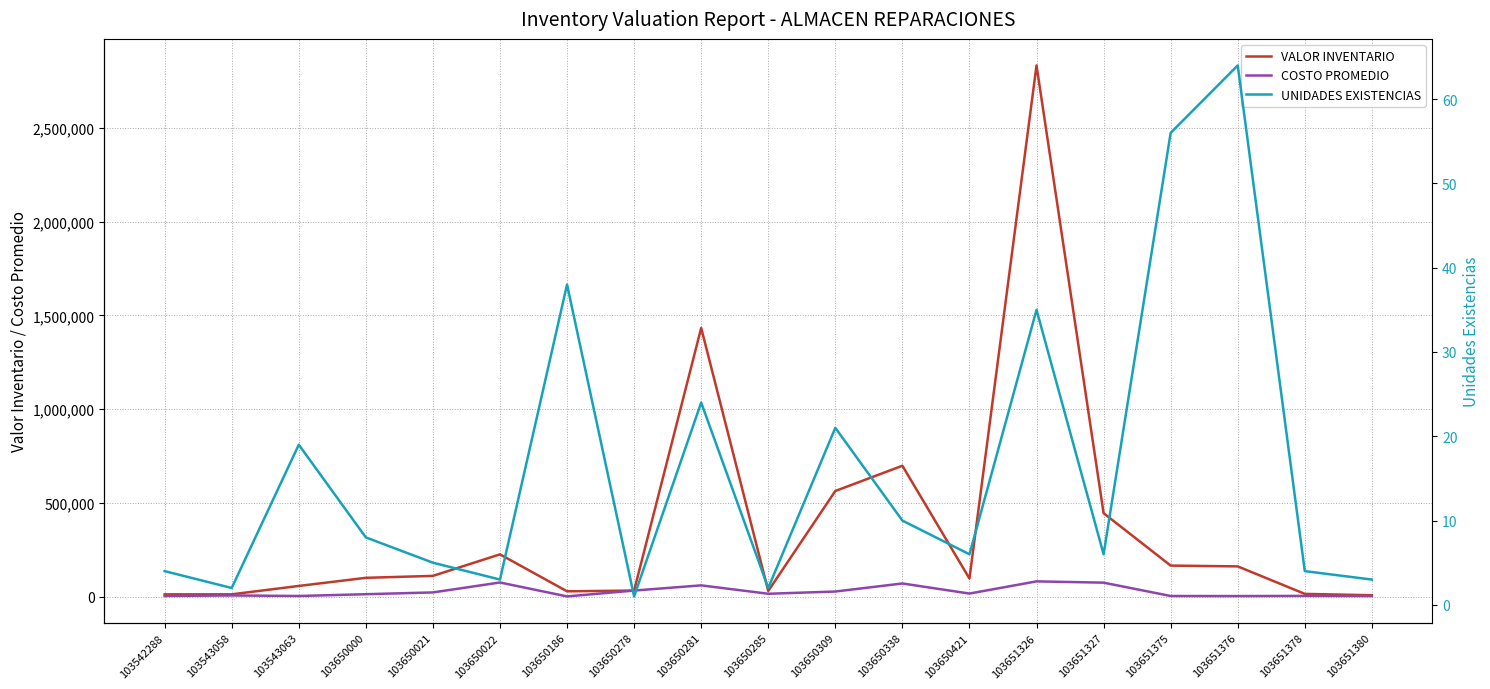

In COSTO PROMEDIO, how many points are lower than both neighbors (excluding endpoints)?

5